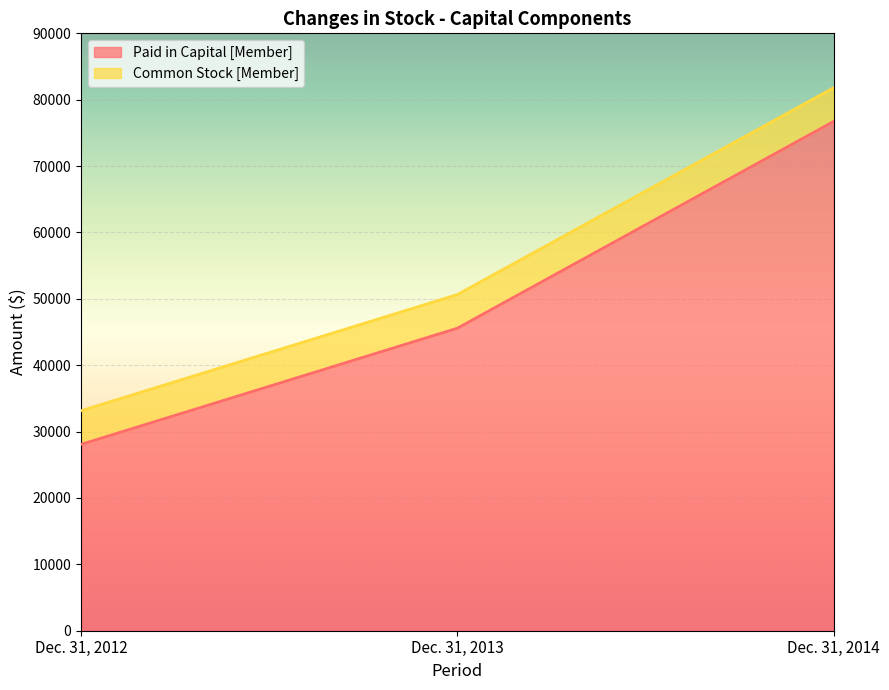

What is the average value?

50126